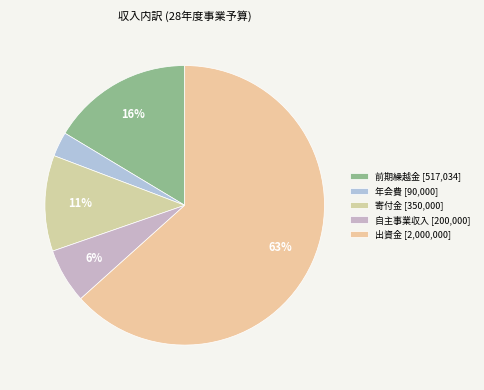

Is it true that 年会費 is 3% of the pie?

True